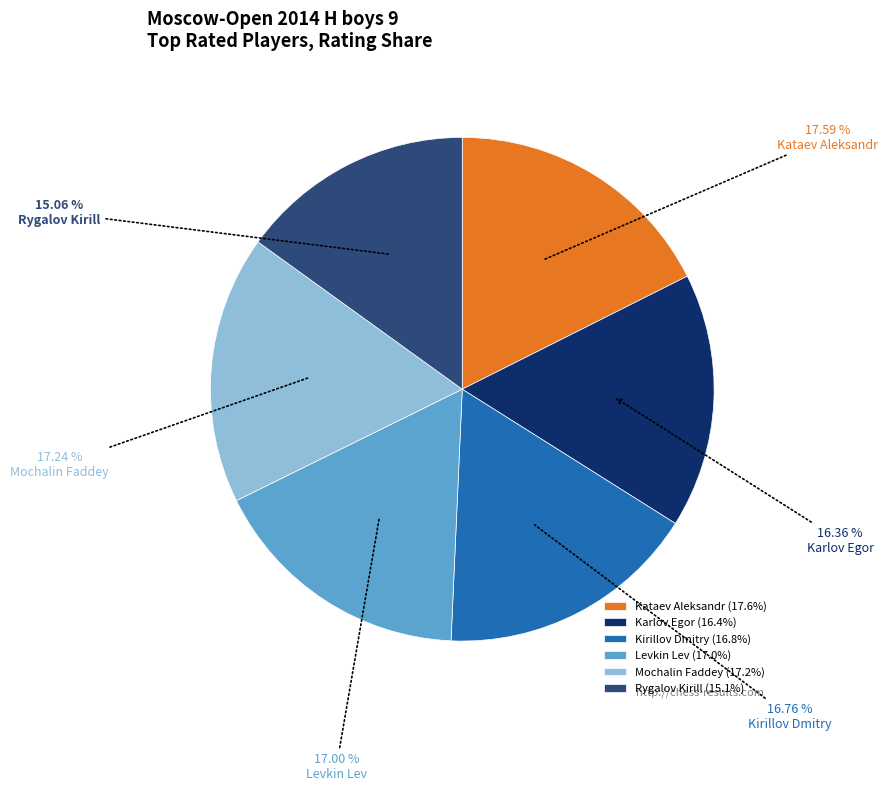

Is the sum of Karlov Egor and Mochalin Faddey greater than half?

No